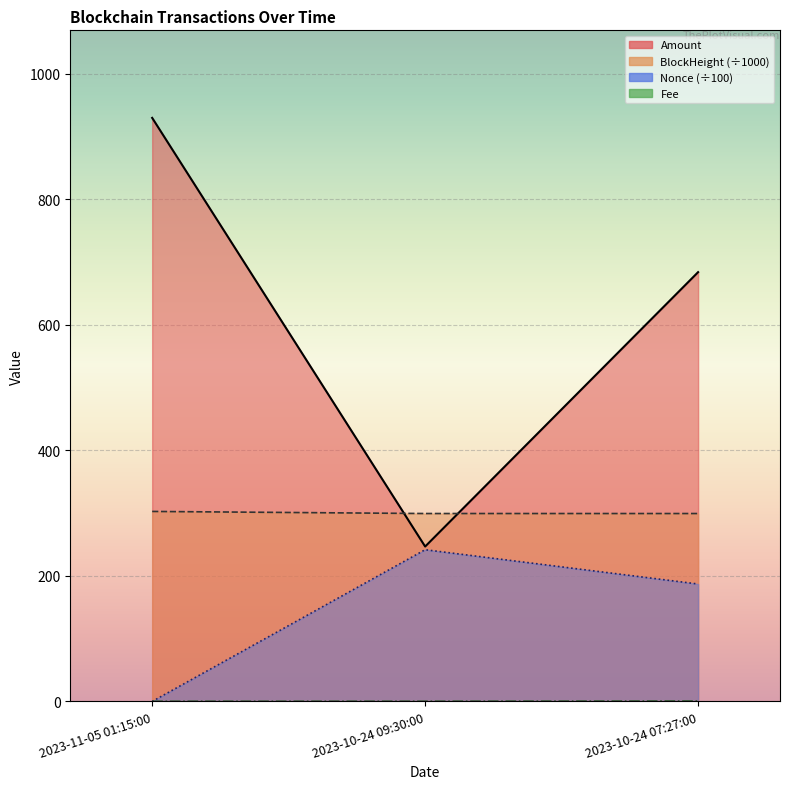

How many lines are shown in the chart?

4